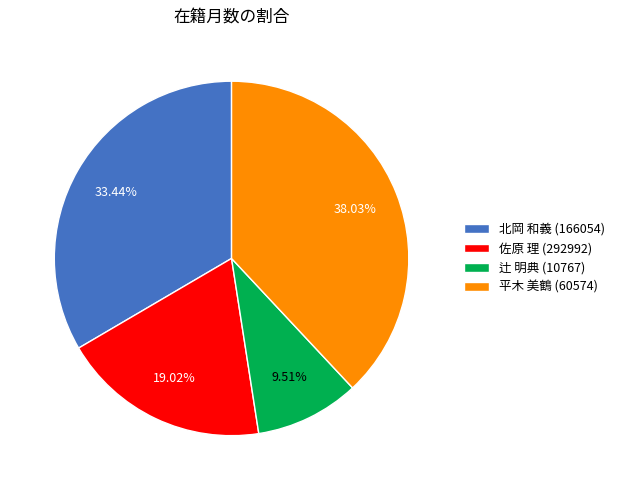

What is the smallest slice in the pie chart?

辻 明典 (10767)